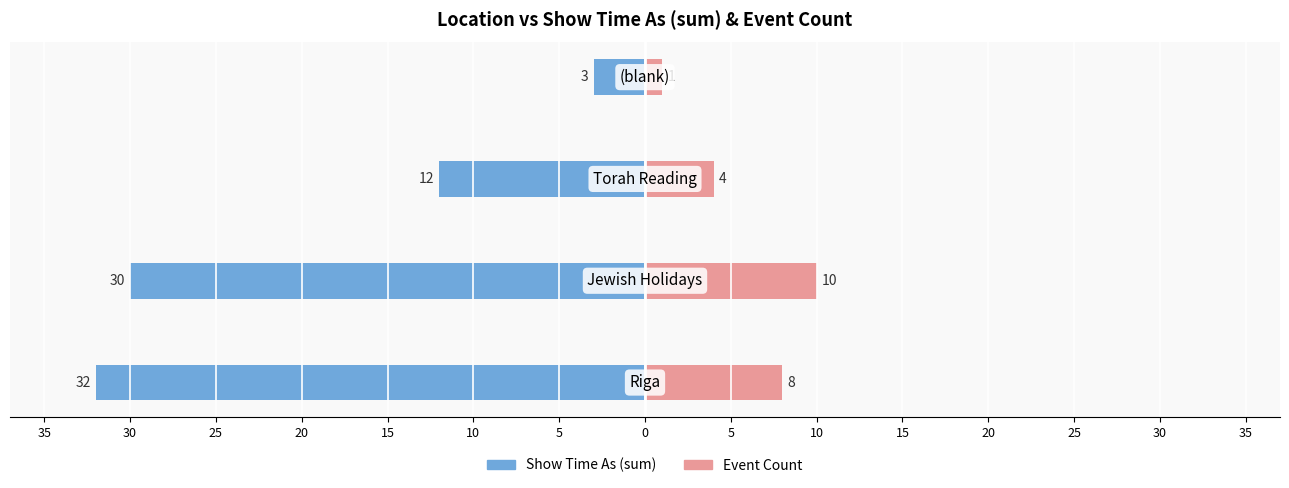

What is the sum of all Event Count values?

23